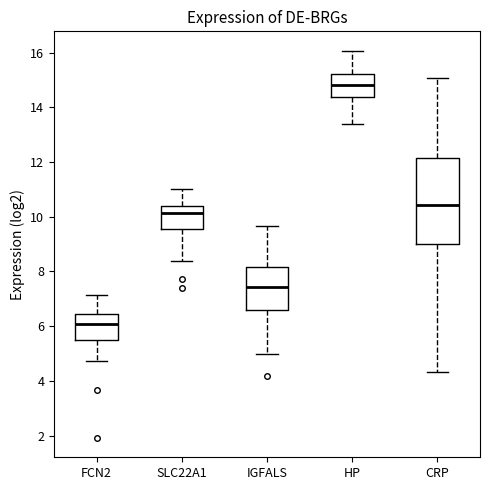

Reading left to right, read every box against the y-axis: the position of its median line, the range the box covers, and the ends of its whiskers. The values are not printed on the chart, so give them approximately, as read against the axis.

FCN2: median 6.0, box 5.4 to 6.4, whiskers 4.8 to 7.2
SLC22A1: median 10.2, box 9.6 to 10.4, whiskers 8.4 to 11.0
IGFALS: median 7.4, box 6.6 to 8.2, whiskers 5.0 to 9.6
HP: median 14.8, box 14.4 to 15.2, whiskers 13.4 to 16.0
CRP: median 10.4, box 9.0 to 12.2, whiskers 4.4 to 15.0